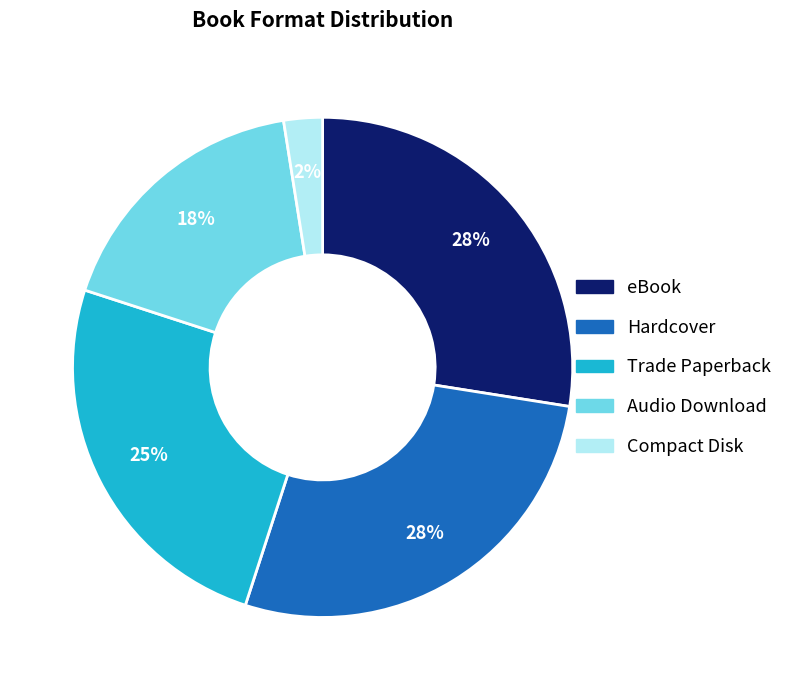

To the nearest percent, what is the combined percentage of eBook and Trade Paperback?

52%